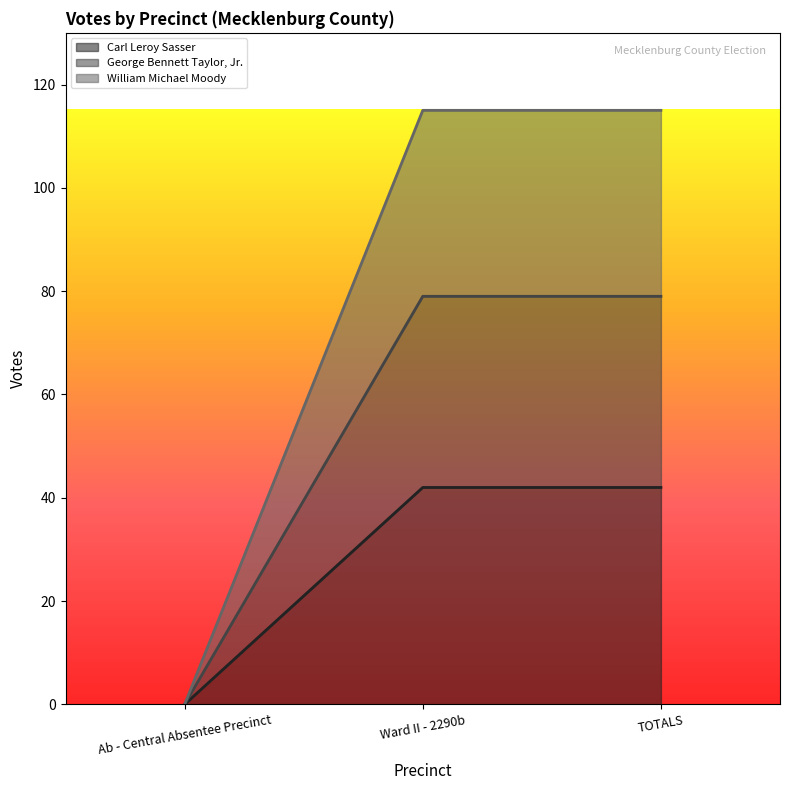

At which label is George Bennett Taylor, Jr. closest to 39?

Ab - Central Absentee Precinct